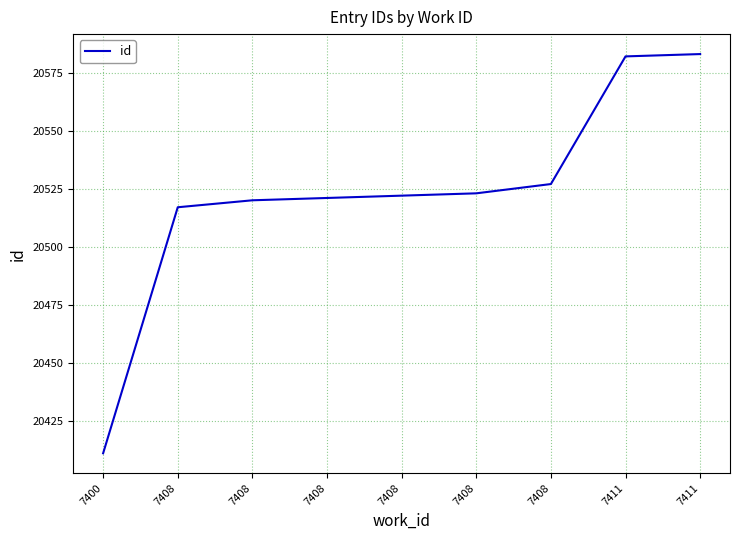

What is the maximum value shown in the chart?

20583